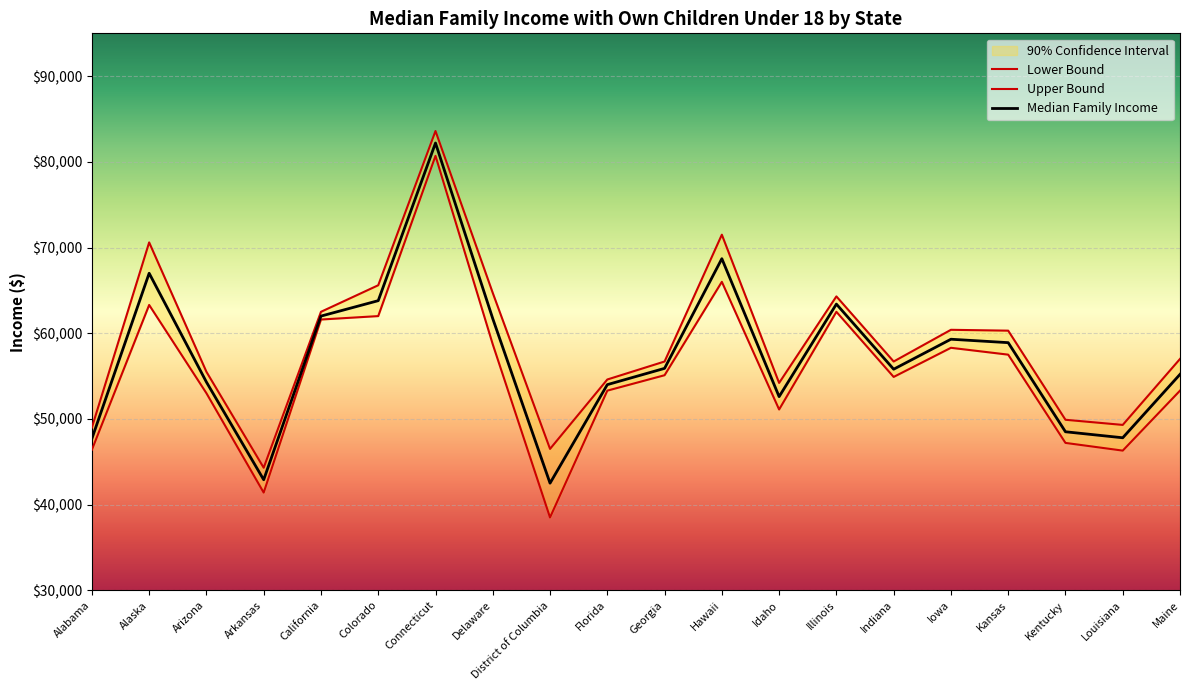

True or false: Median Income and Upper Bound intersect in this chart.

False